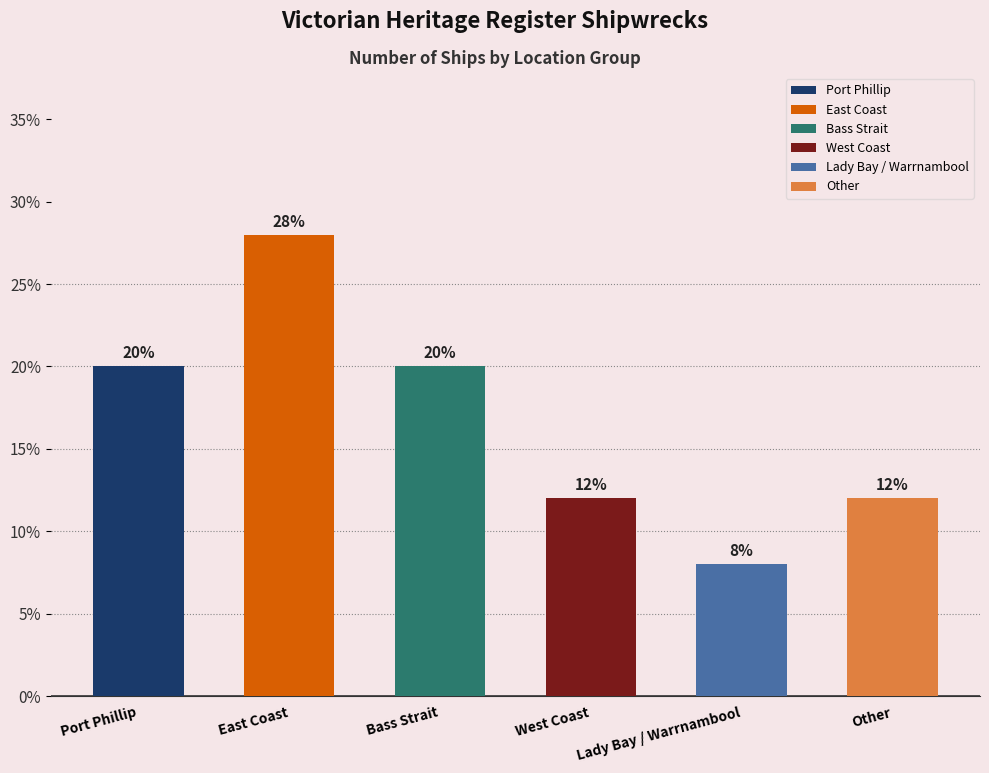

What is the difference between the values at Other and Bass Strait?

8.0